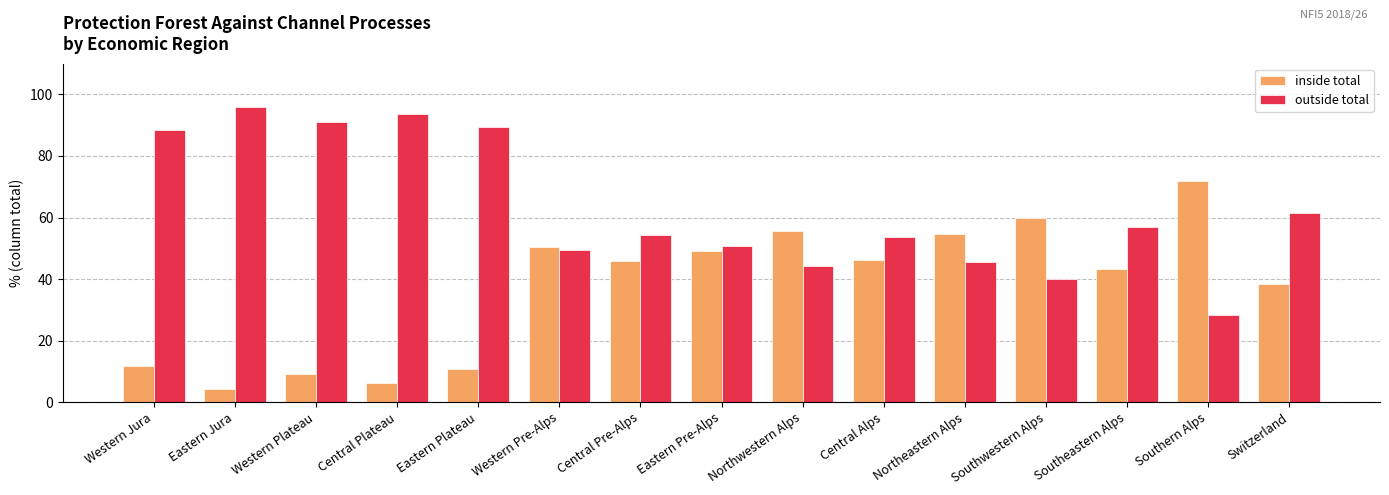

What is the spread (max minus min) of values at Western Pre-Alps?

1.0